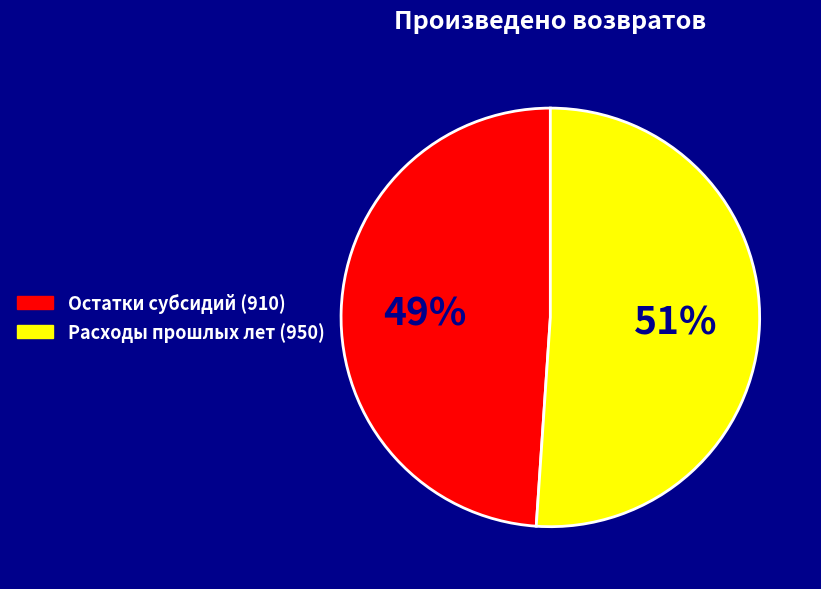

To the nearest percent, what is the average slice percentage?

50%